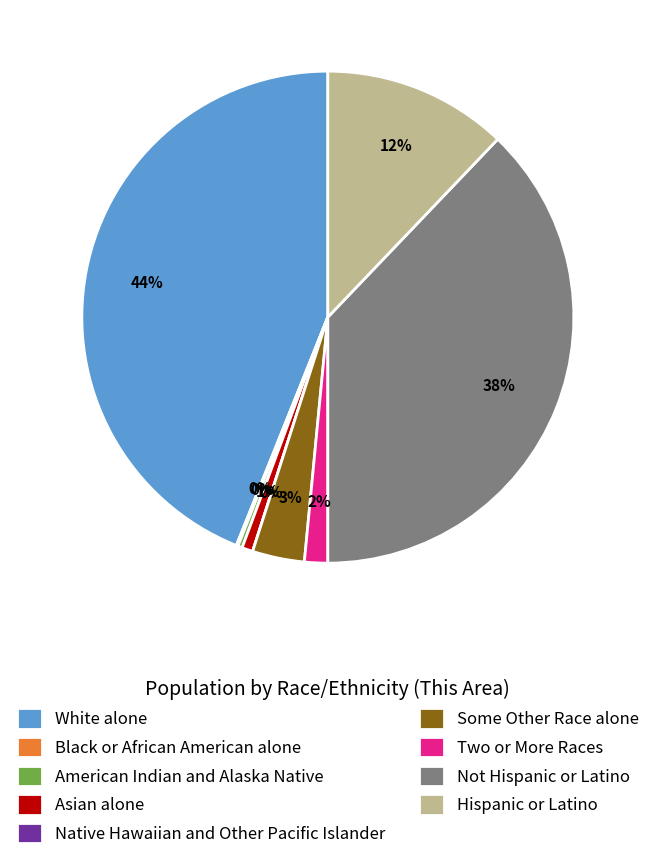

Does Not Hispanic or Latino account for over 50% of the chart?

No